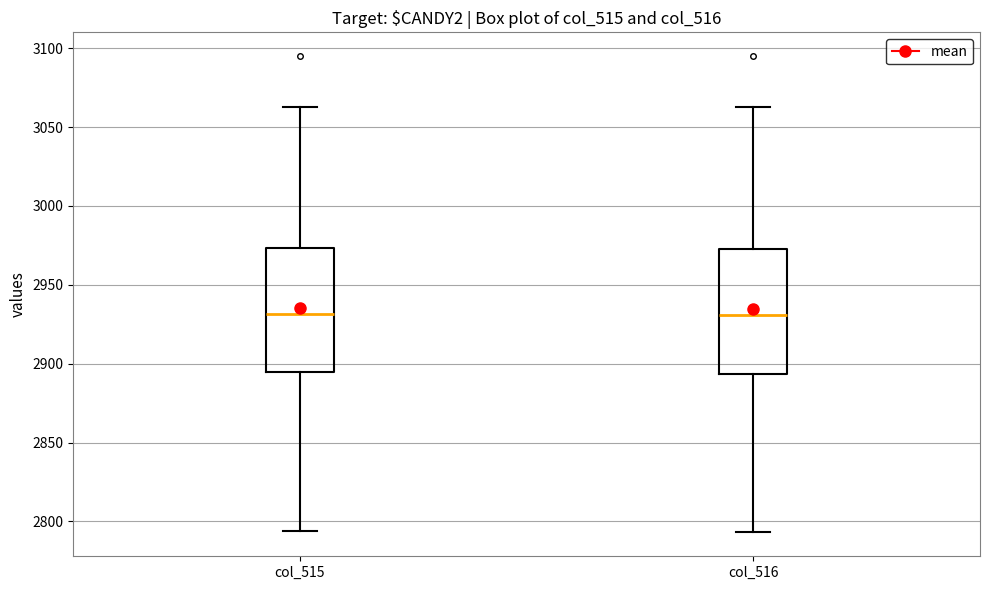

Reading left to right, transcribe this box plot: for each box, give where its median line is, the range the box spans, and where its two whiskers end, as read against the y-axis. The values are not printed on the chart, so give them approximately, as read against the axis.

col_515: median 2930, box 2895 to 2975, whiskers 2795 to 3065
col_516: median 2930, box 2895 to 2975, whiskers 2795 to 3065